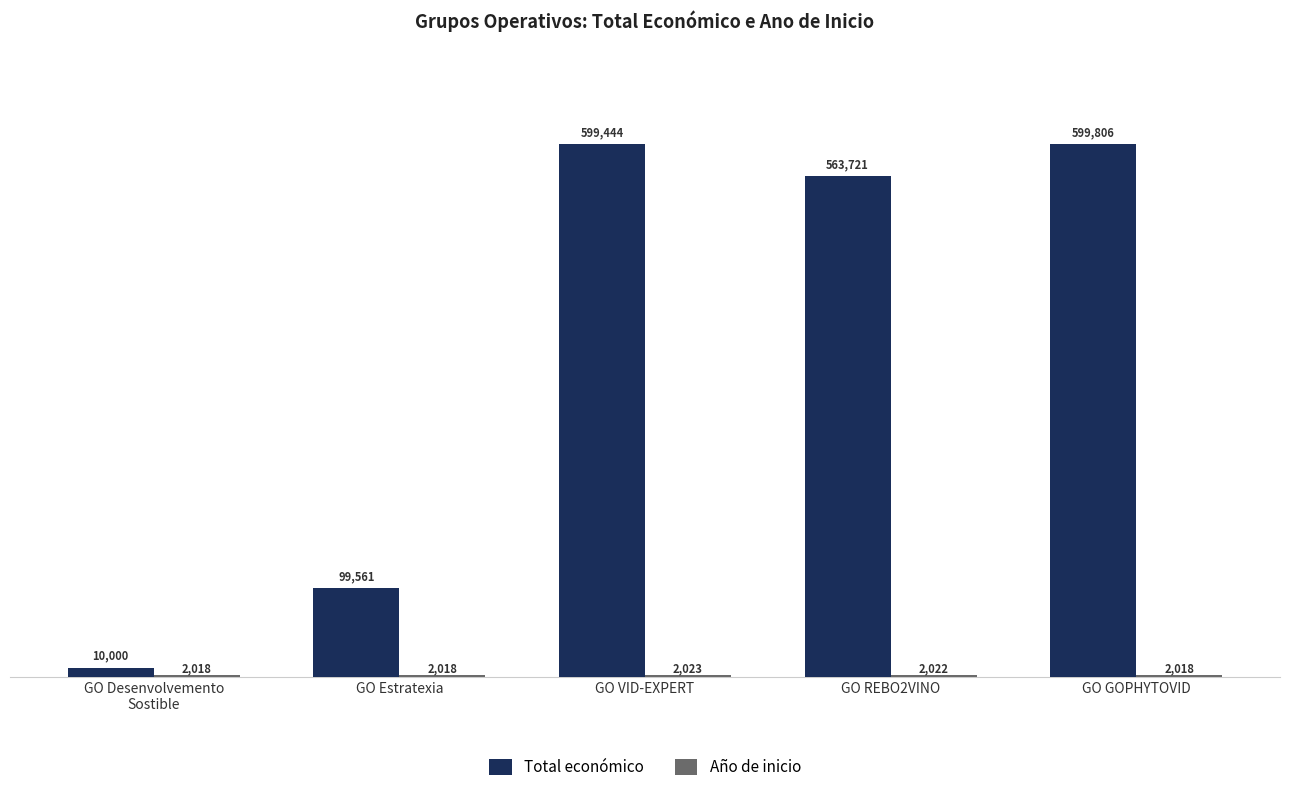

What is the highest value of the Total económico series?

599806